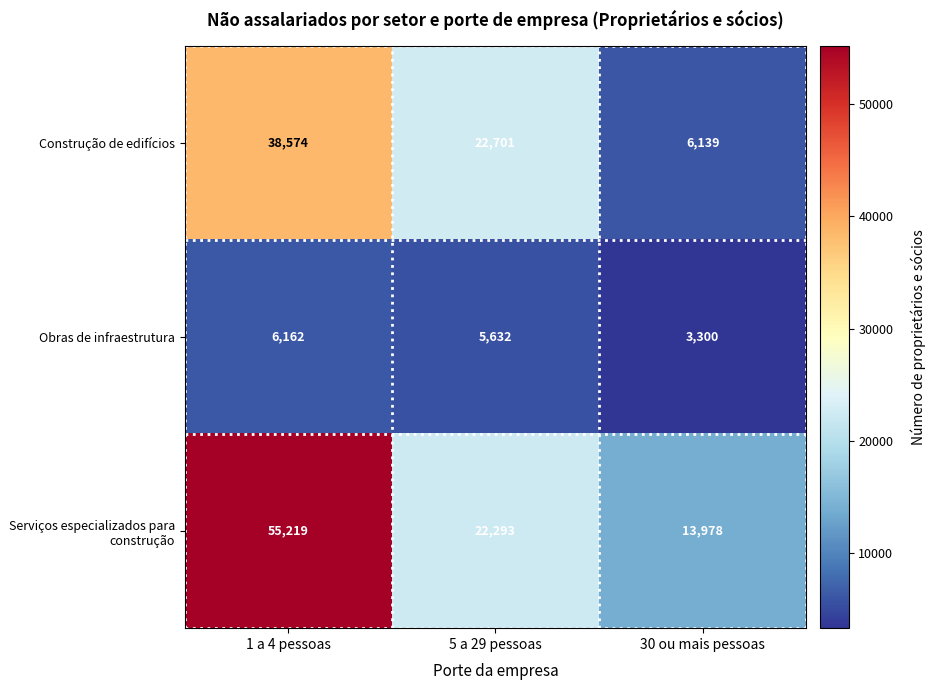

Reading right to left, list all the values displayed in this chart.

Construção de edifícios: 30 ou mais pessoas=6139	5 a 29 pessoas=22701	1 a 4 pessoas=38574
Obras de infraestrutura: 30 ou mais pessoas=3300	5 a 29 pessoas=5632	1 a 4 pessoas=6162
Serviços especializados para construção: 30 ou mais pessoas=13978	5 a 29 pessoas=22293	1 a 4 pessoas=55219